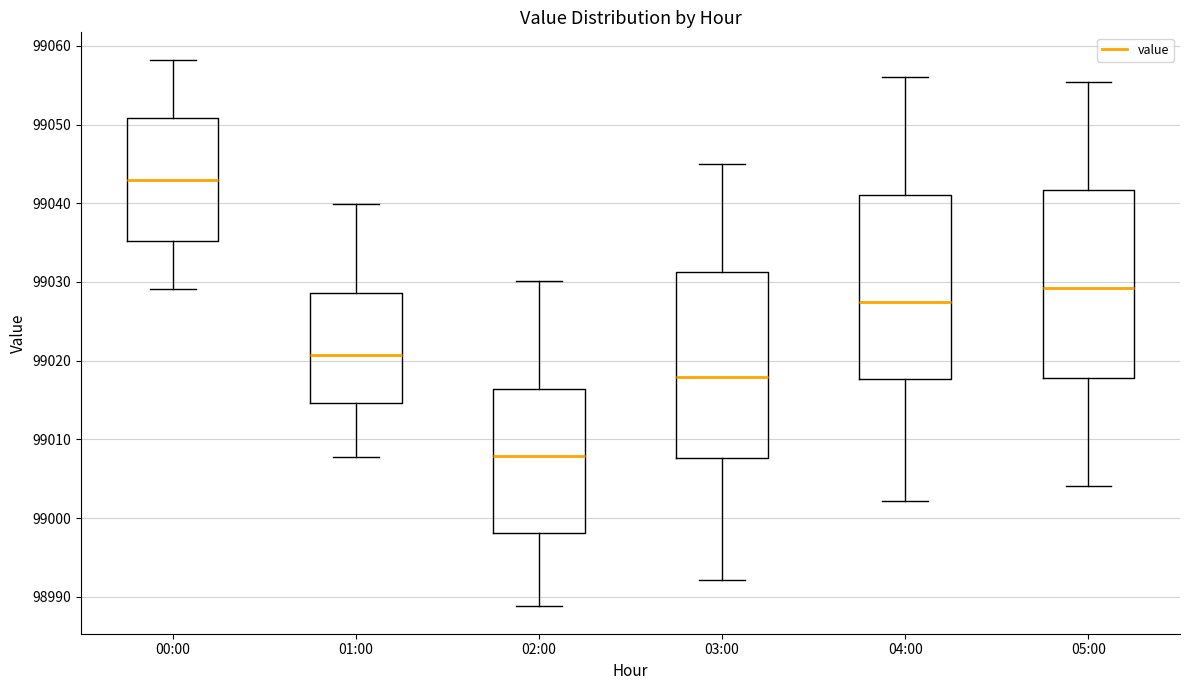

Which box's median line is the lowest?

02:00